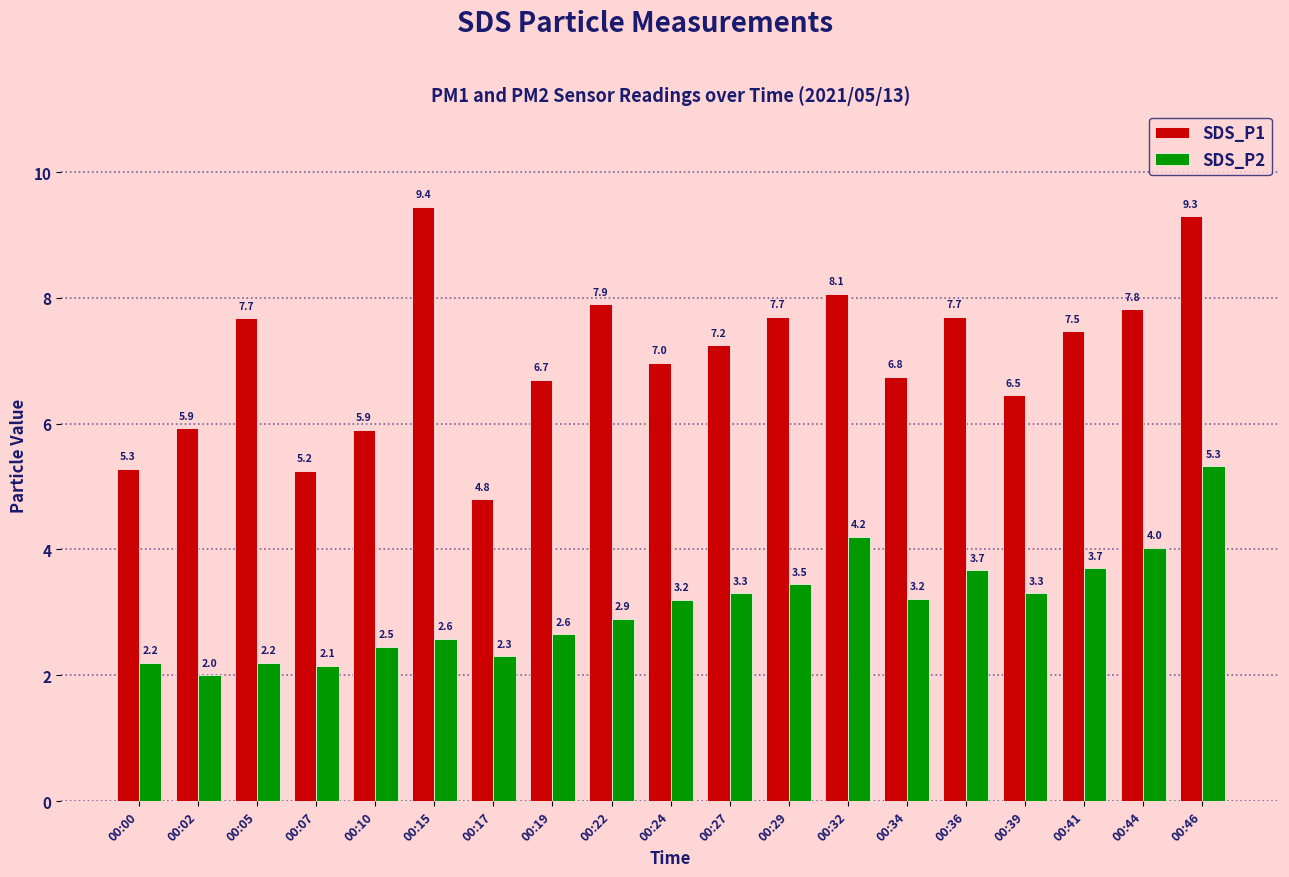

At how many categories does at least one series exceed 4?

19